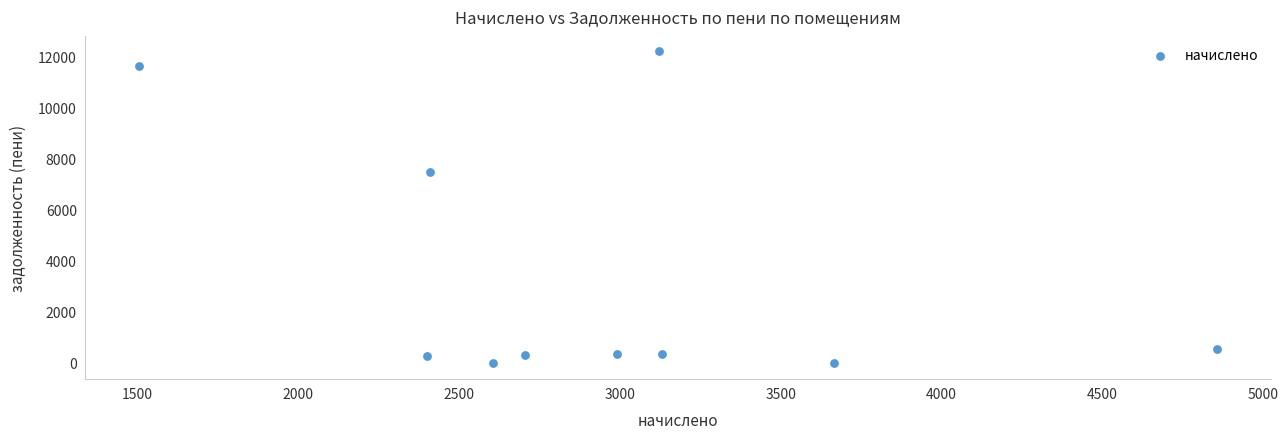

What is the range of Y values (max minus min)?

12180.9